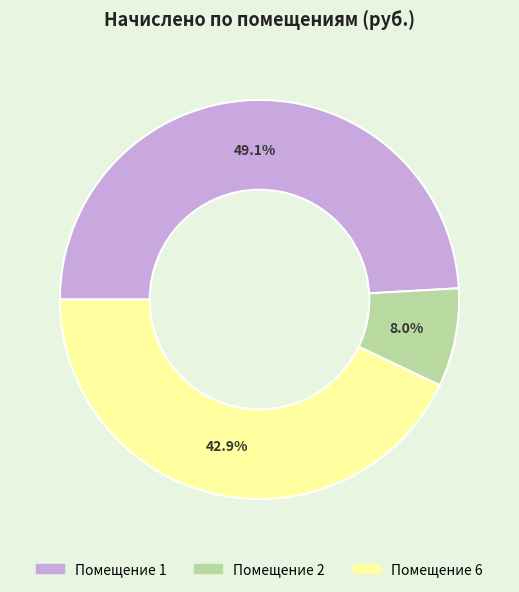

Does any single category account for the majority?

No